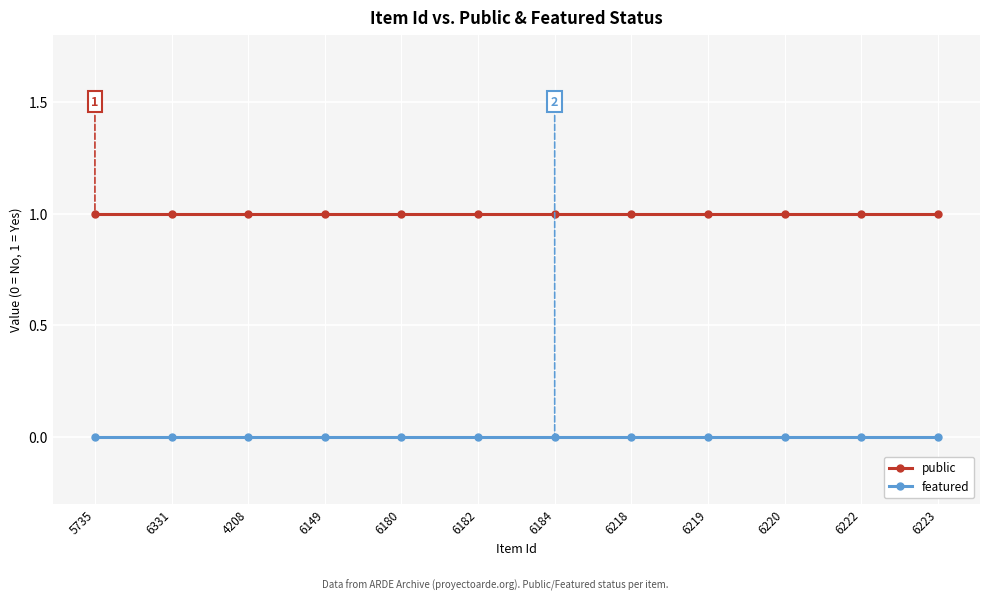

How many lines are shown in the chart?

2